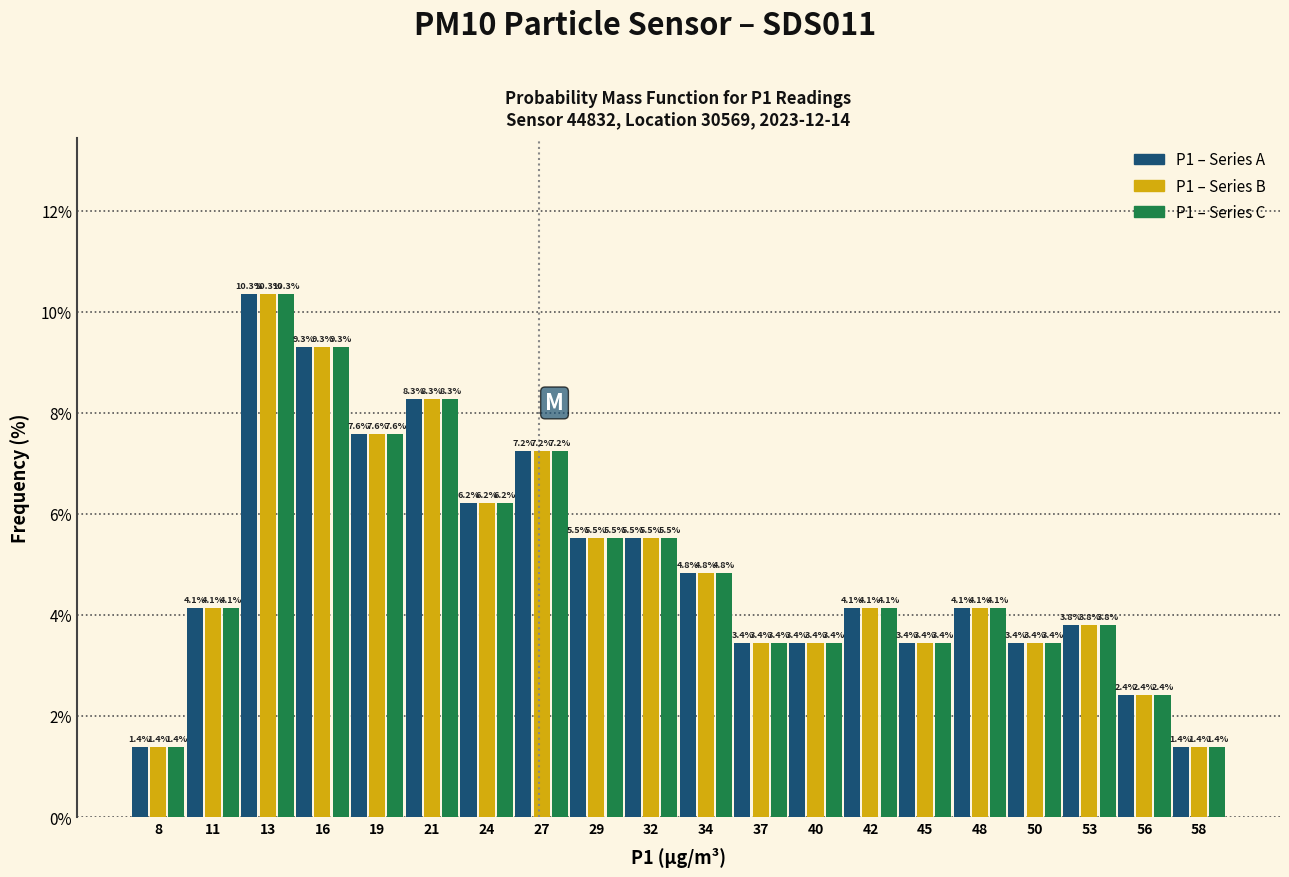

At which label does P1 – Series B reach its peak?

13